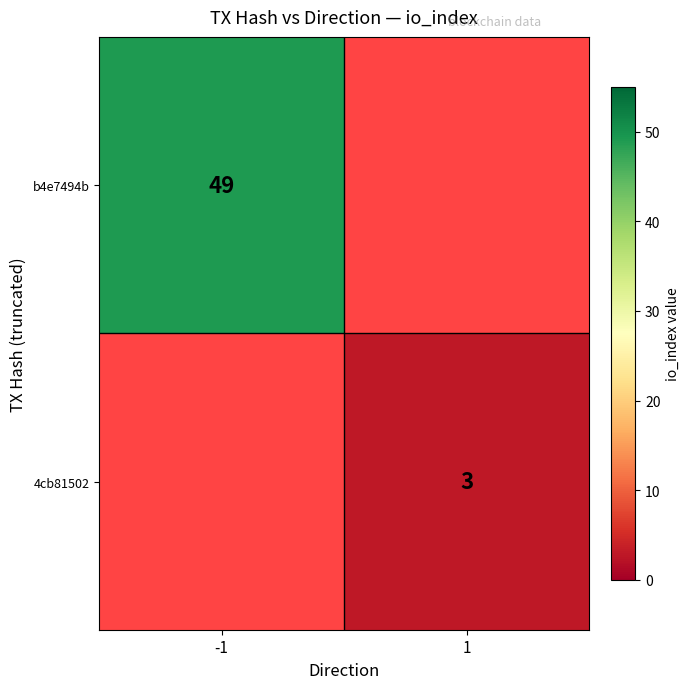

True or false: b4e7494b has a value of 26 at -1.

False